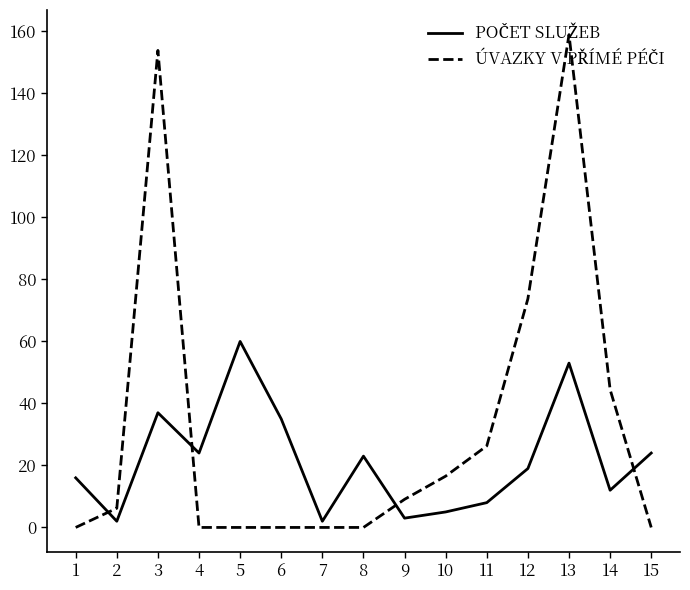

At how many categories does at least one series exceed 51?

4